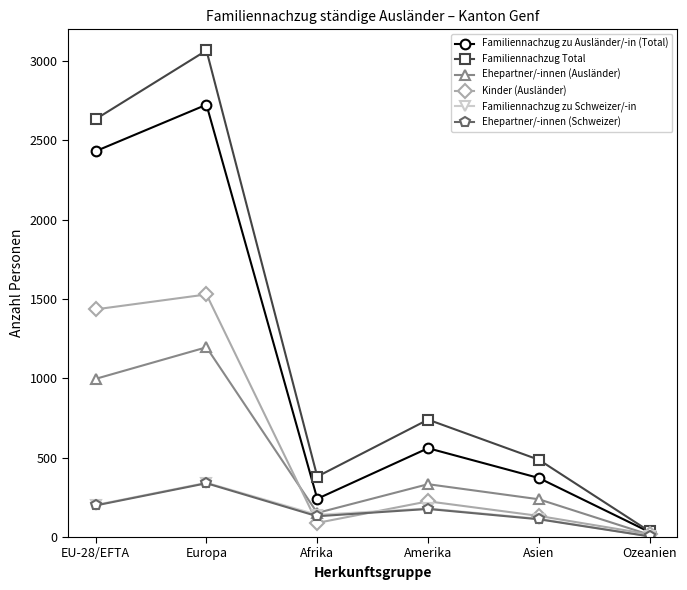

What is the average value of the Familiennachzug Total series?

1224